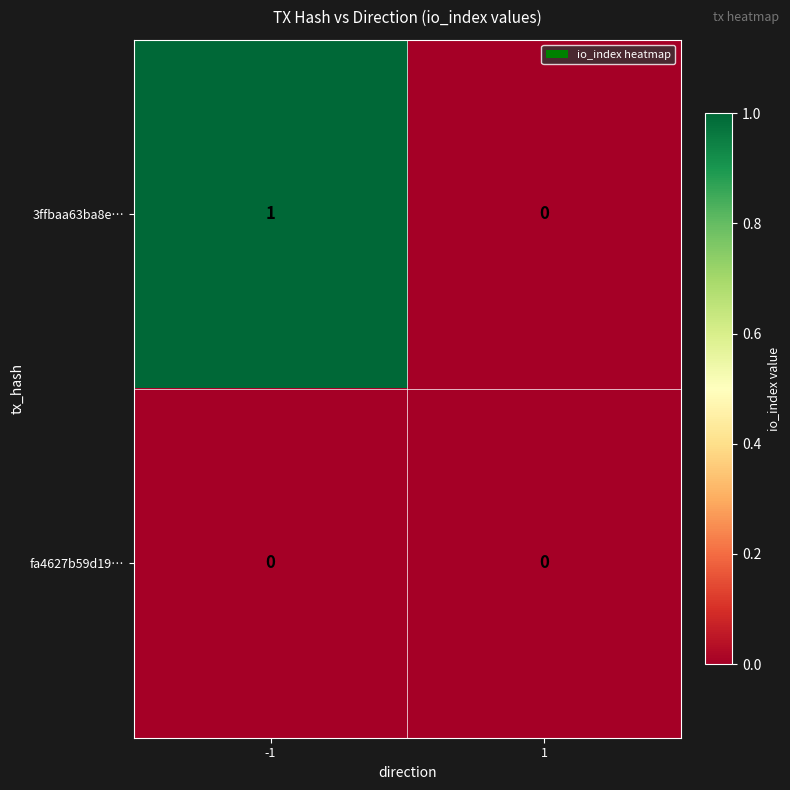

List the series in order of their peak value, highest first.

3ffbaa63ba8e…, fa4627b59d19…